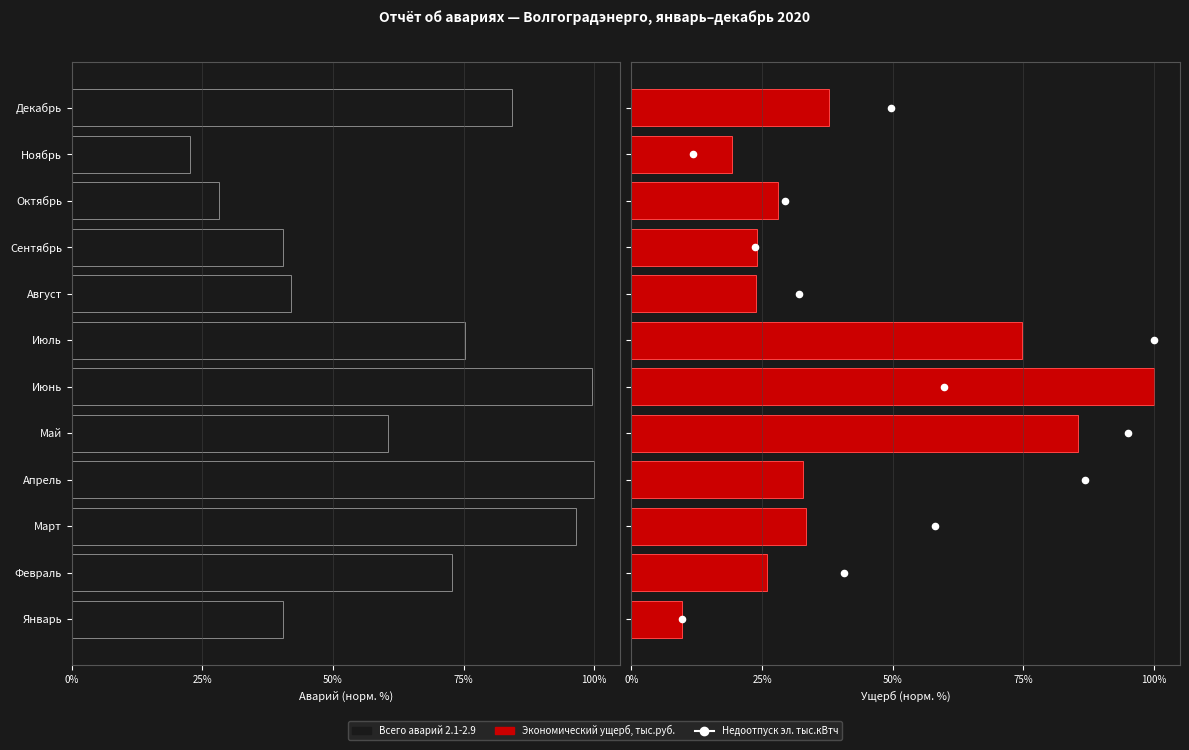

Is the value of Всего аварий 2.1-2.9 at Июль greater than the value of Экономический ущерб, тыс.руб. at Июль?

No